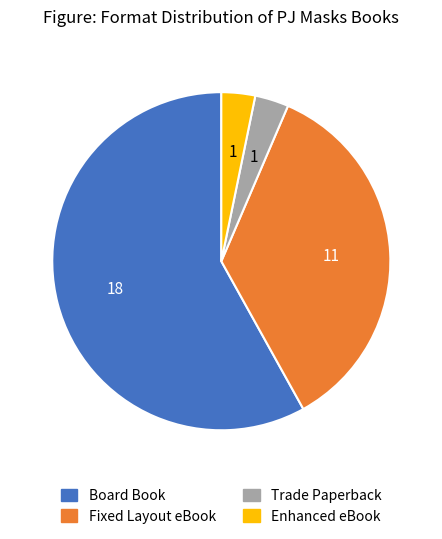

Which has a higher value, Enhanced eBook or Fixed Layout eBook?

Fixed Layout eBook